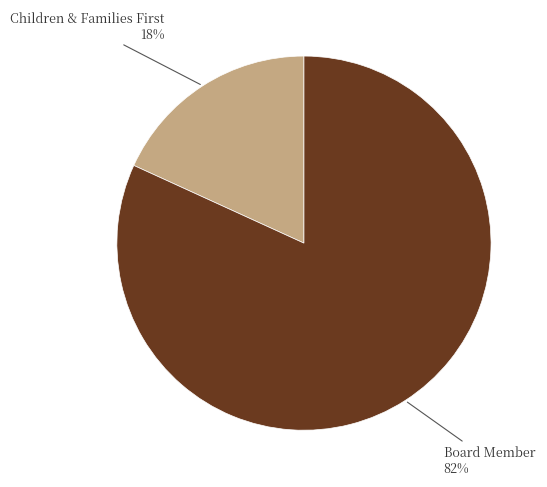

To the nearest percent, what is the difference between the largest and smallest slice percentages?

64%